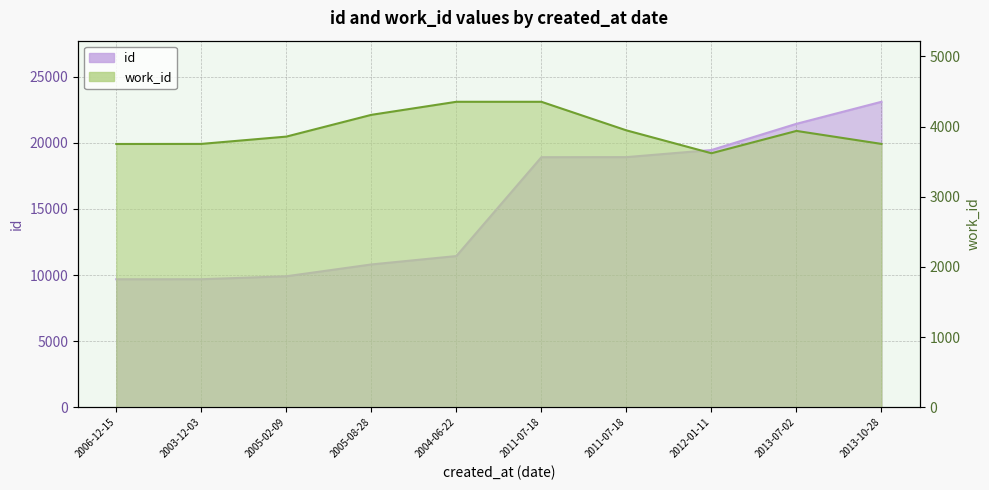

Does the chart have visible grid lines?

Yes